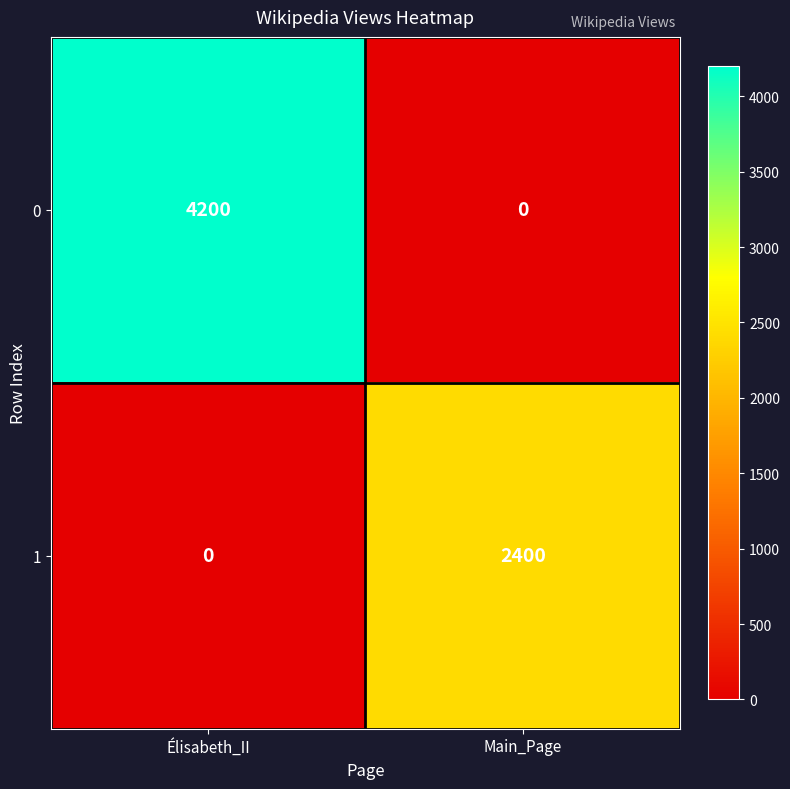

Is it true that 0 equals 1373 at Main_Page?

False